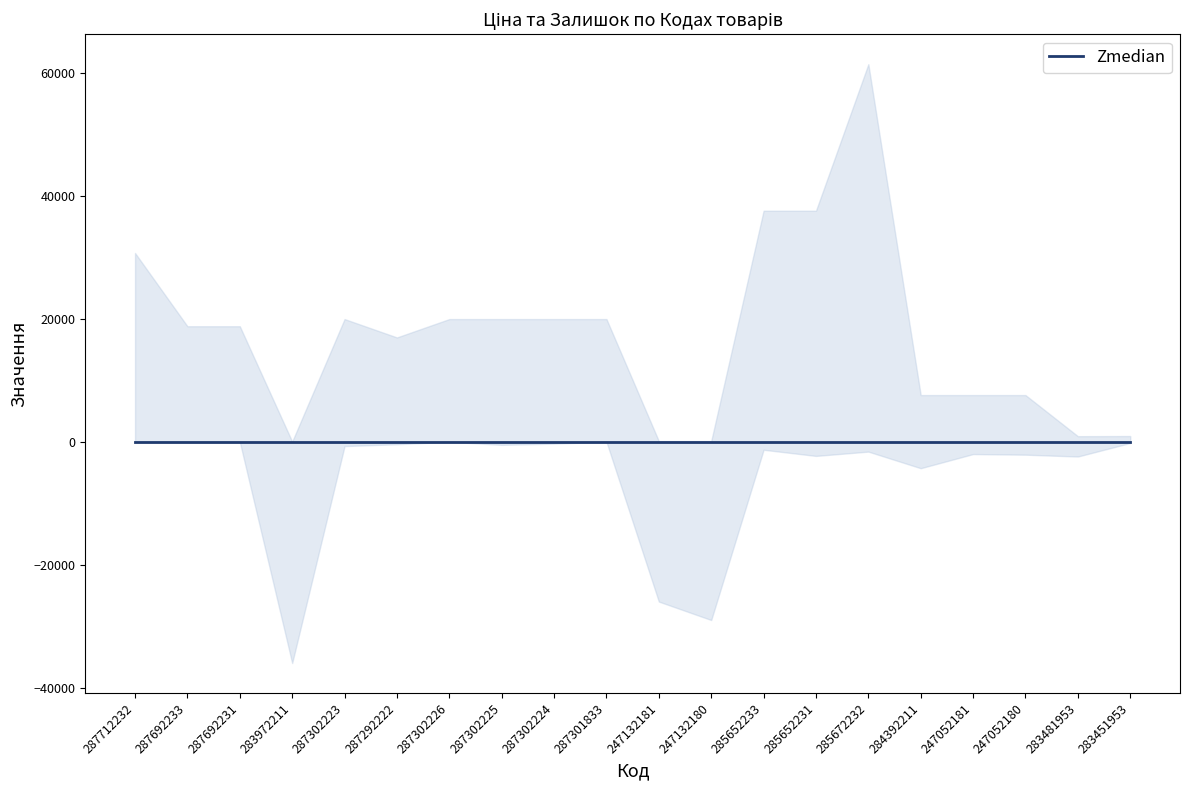

What position from the right is 287302226?

14